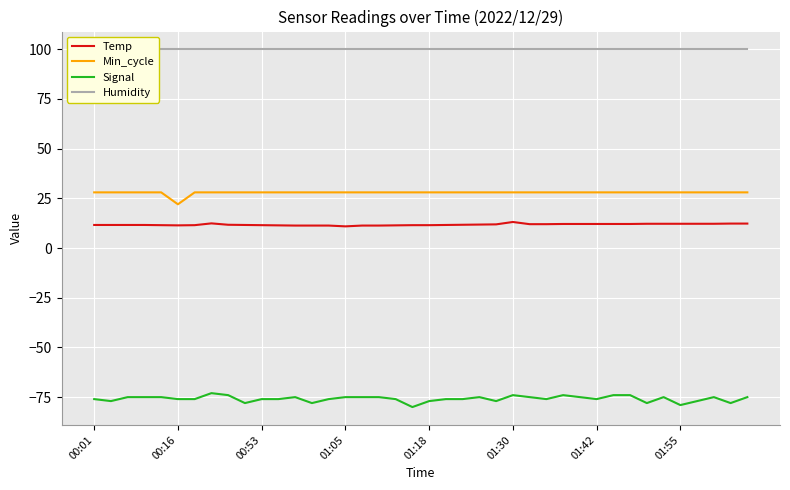

What is the minimum value for Min_cycle?

22.0